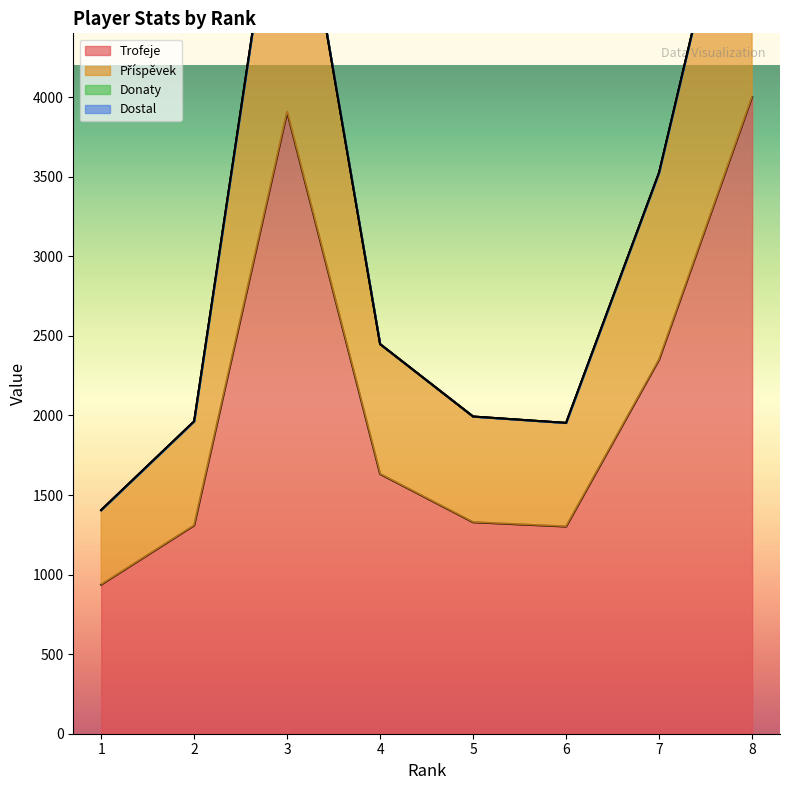

In Trofeje, how many points are lower than both neighbors (excluding endpoints)?

1